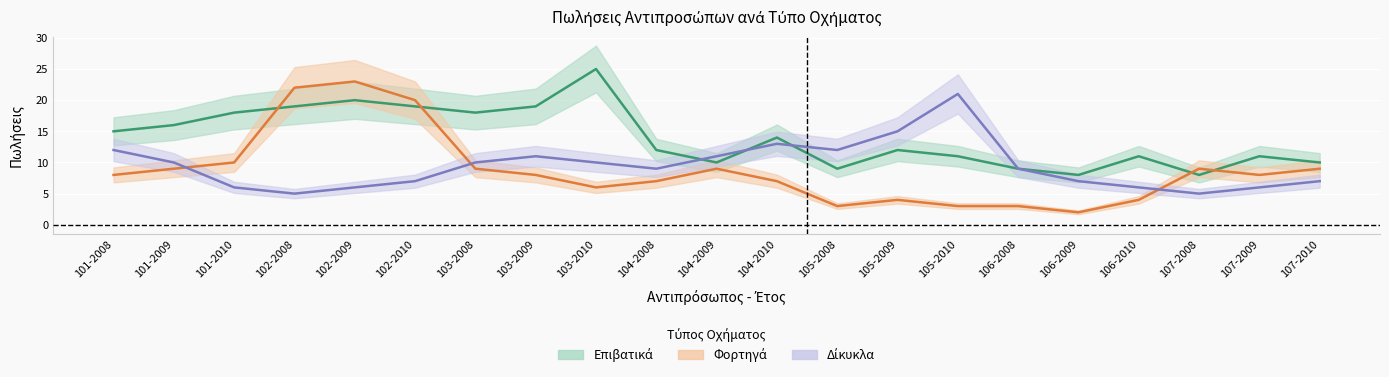

True or false: Επιβατικά has a value of 18 at 101-2010.

True